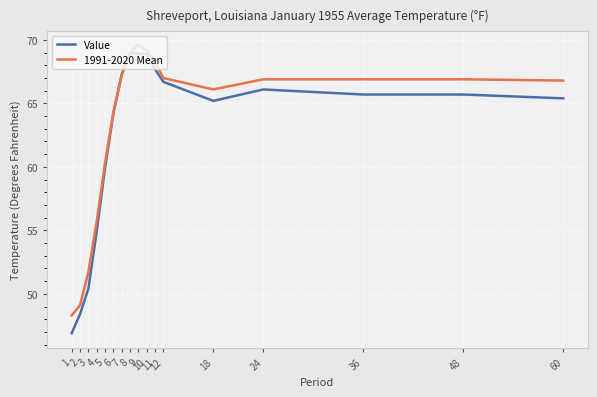

How many lines are shown in the chart?

2